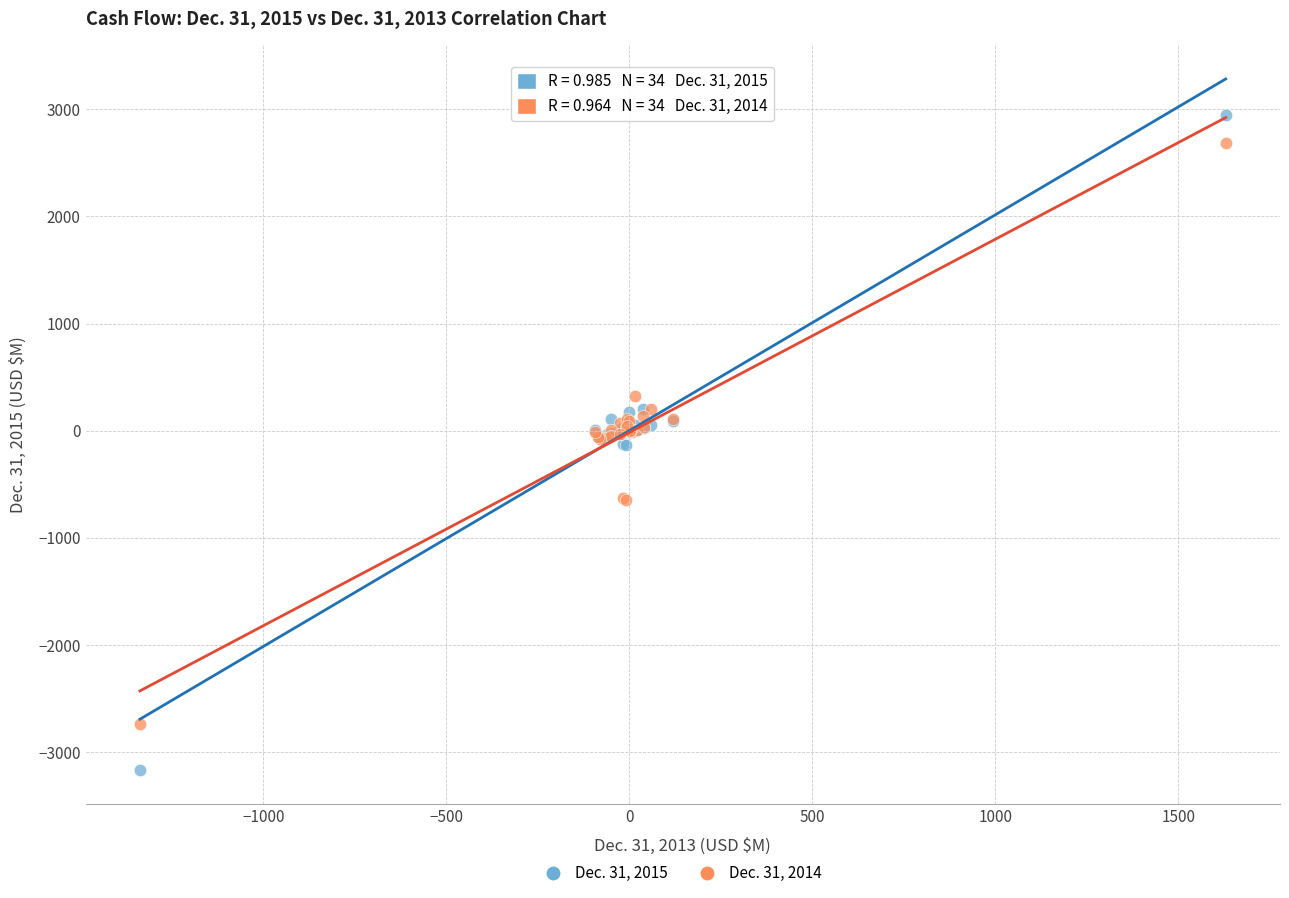

Which series has the largest Y range (max minus min)?

Dec. 31, 2015